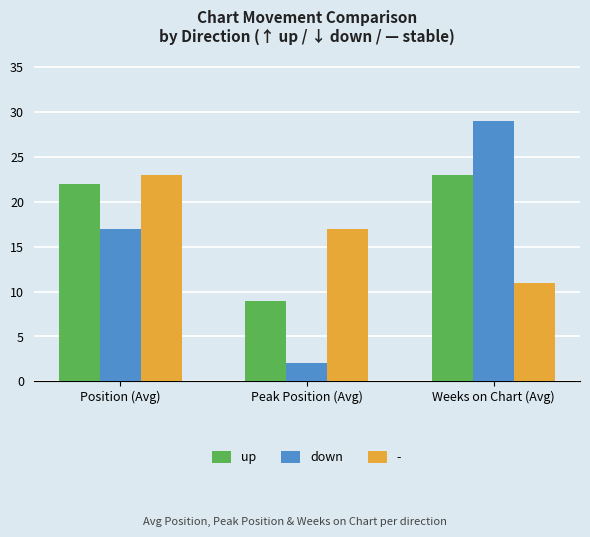

The up series shows 11 at Position (Avg). True or false?

False